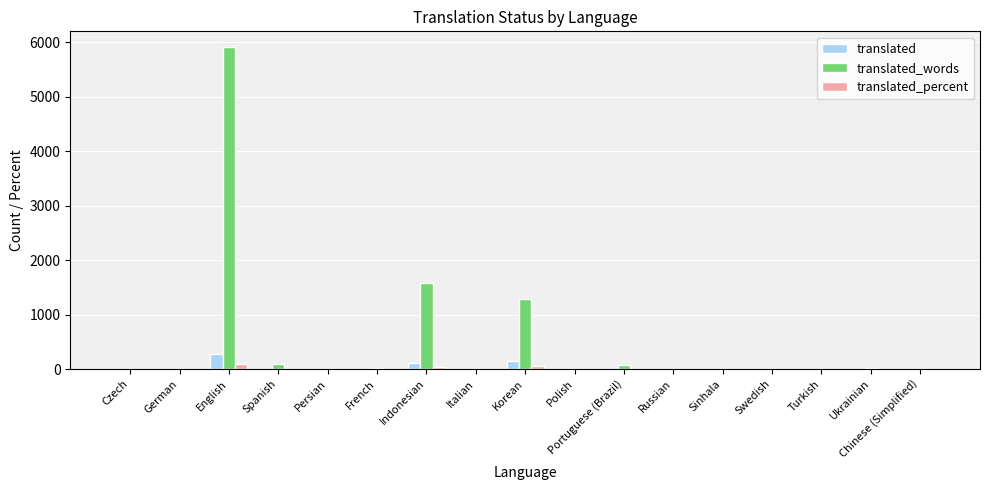

The translated_percent series shows 0.7 at Ukrainian. True or false?

True